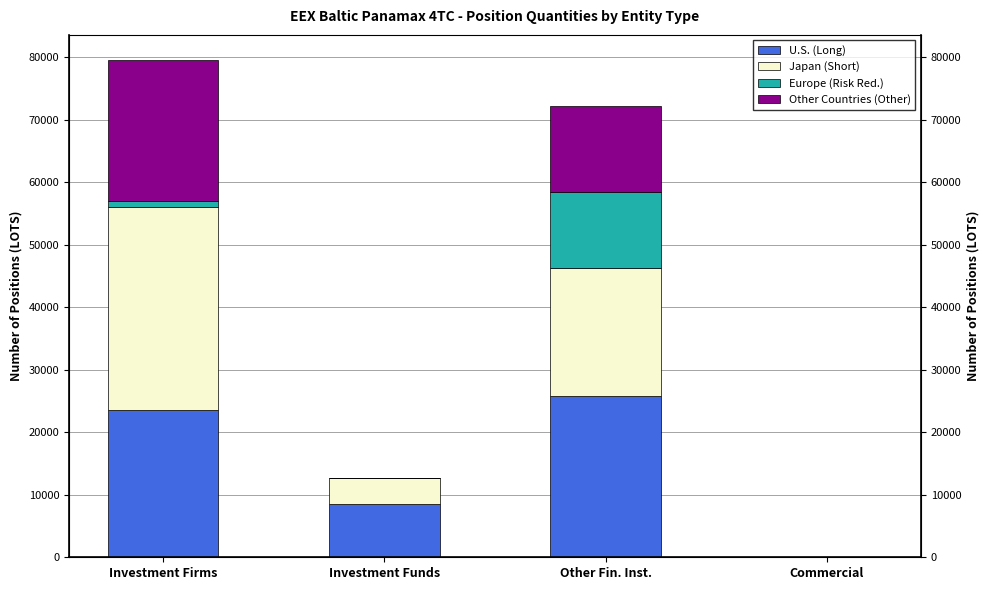

The value of U.S. (Long) at Investment Firms is 8100.1. True or false?

False